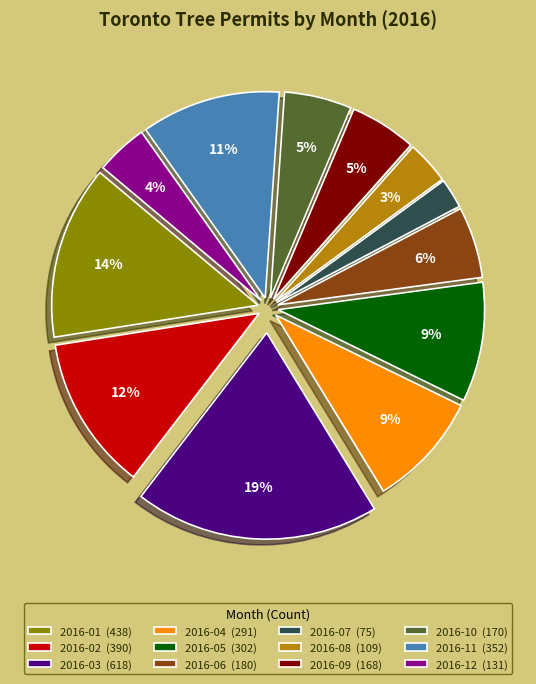

Which category has the smallest portion of the pie?

2016-07